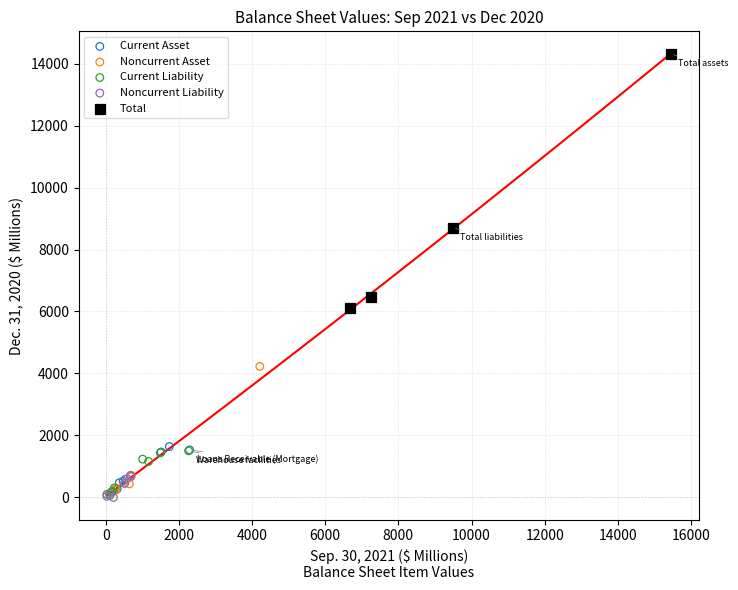

Which series reaches the maximum Y coordinate?

Total